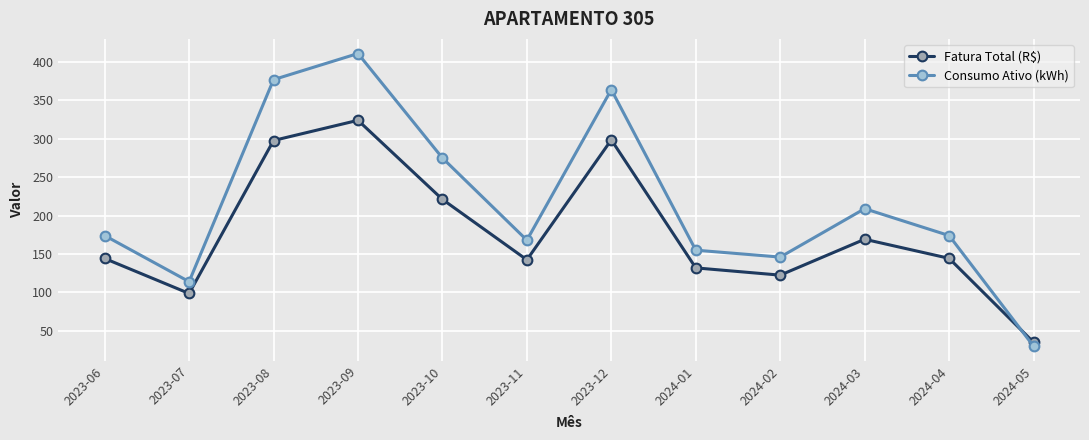

Does the chart have visible grid lines?

Yes